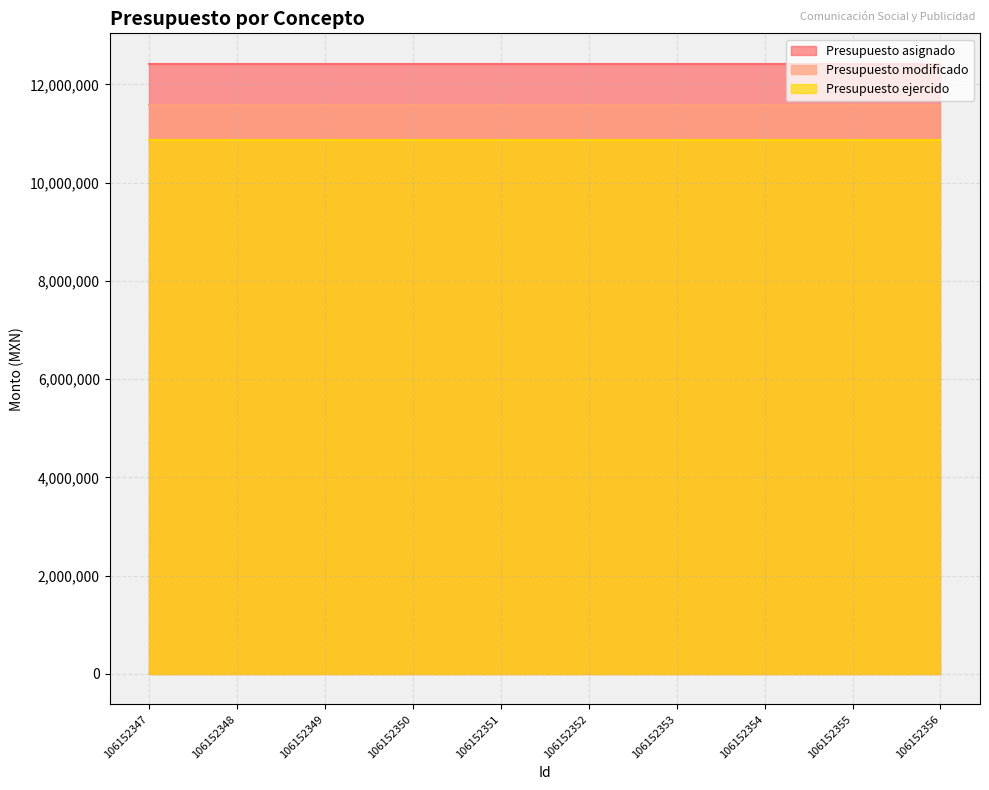

True or false: Presupuesto ejercido and Presupuesto asignado intersect in this chart.

False